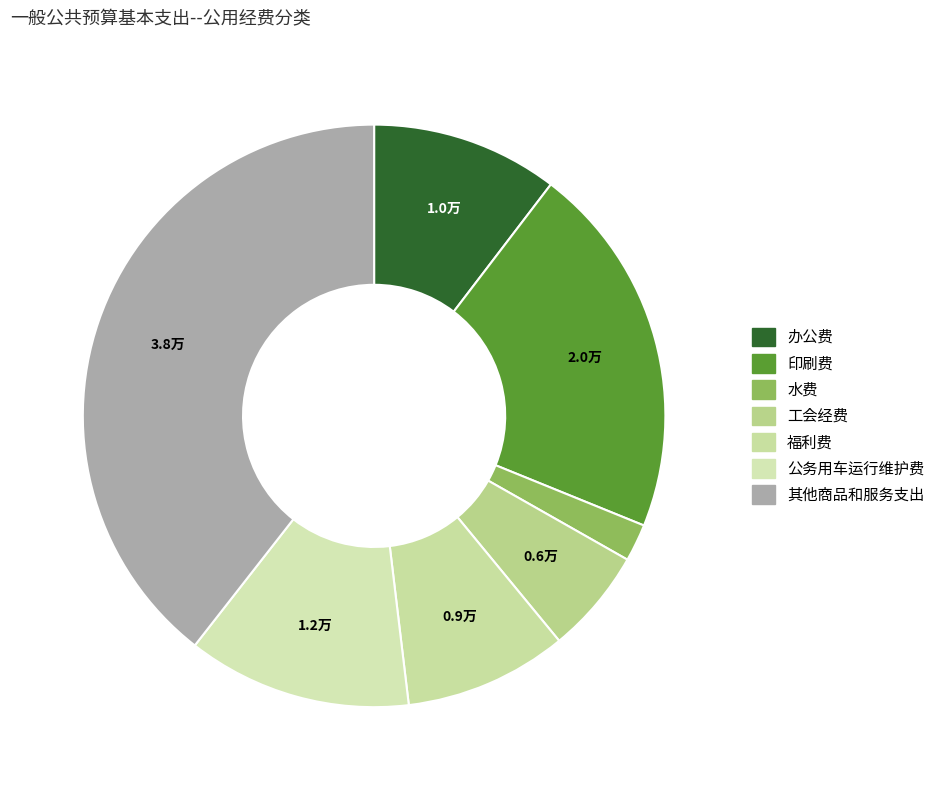

How many slices are in this pie chart?

7